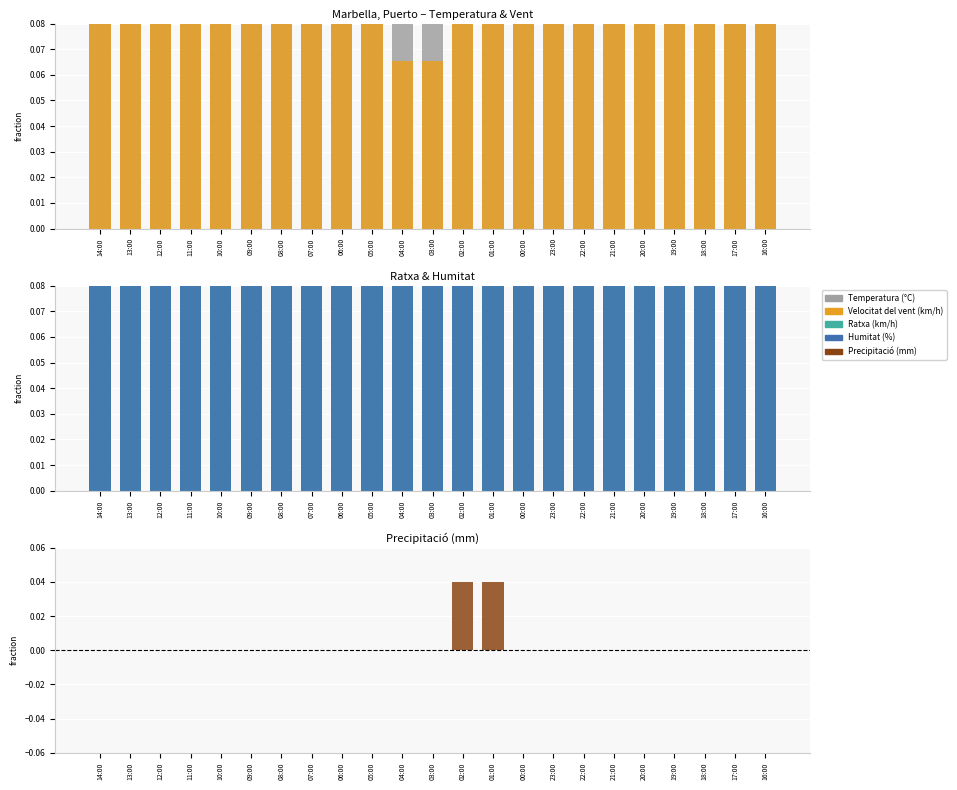

At which category does the chart reach its minimum across all series?

14:00